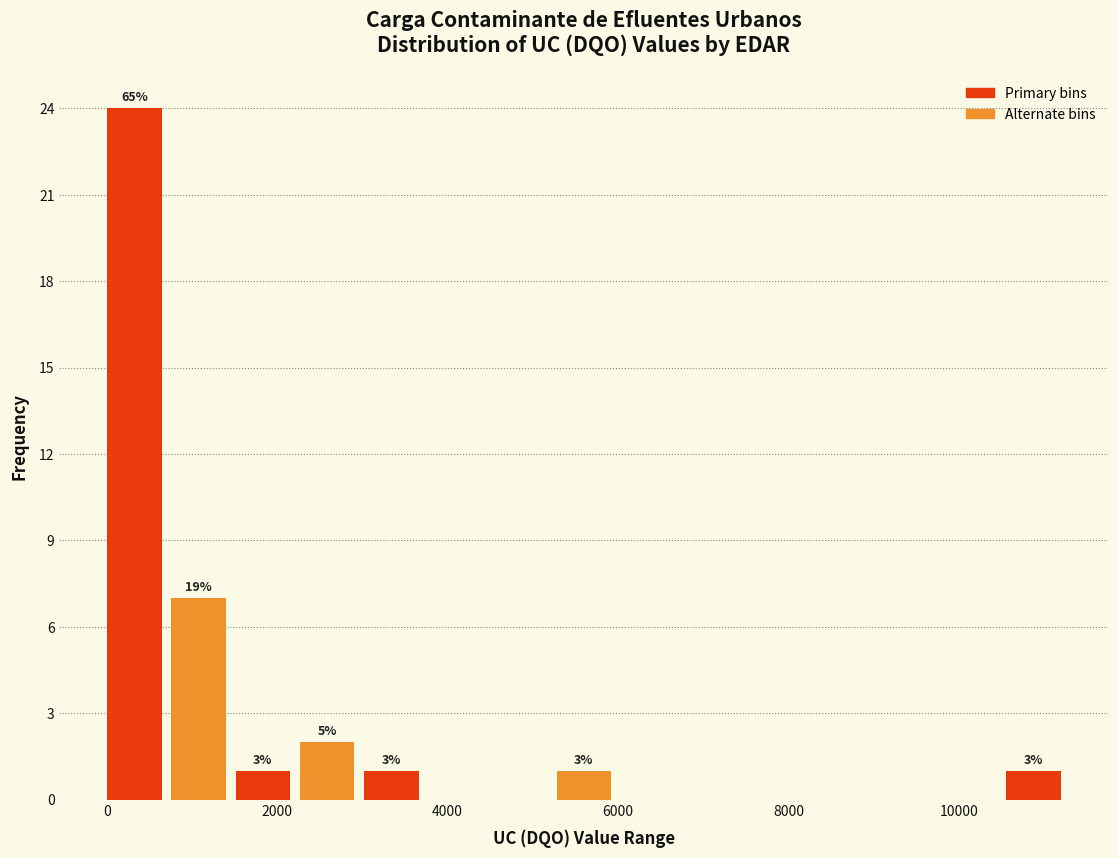

Around what value on the x-axis is the tallest bar? Give the approximate position of its centre, as read against the axis.

400